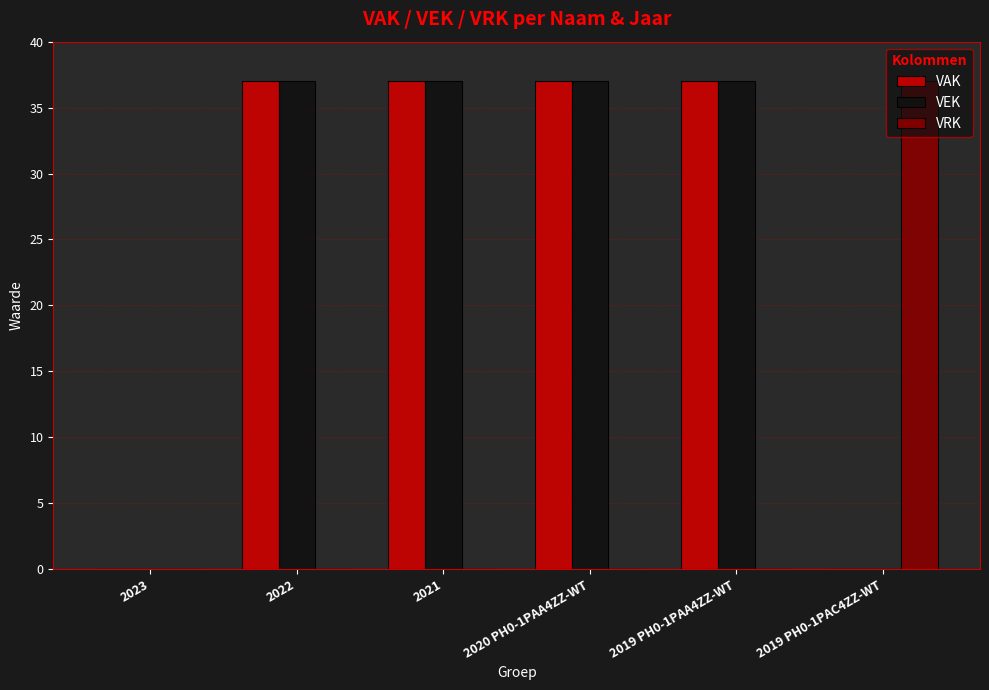

Reading left to right, list all the values displayed in this chart.

VAK: 0	37	37	37	37	0
VEK: 0	37	37	37	37	0
VRK: 0	0	0	0	0	37